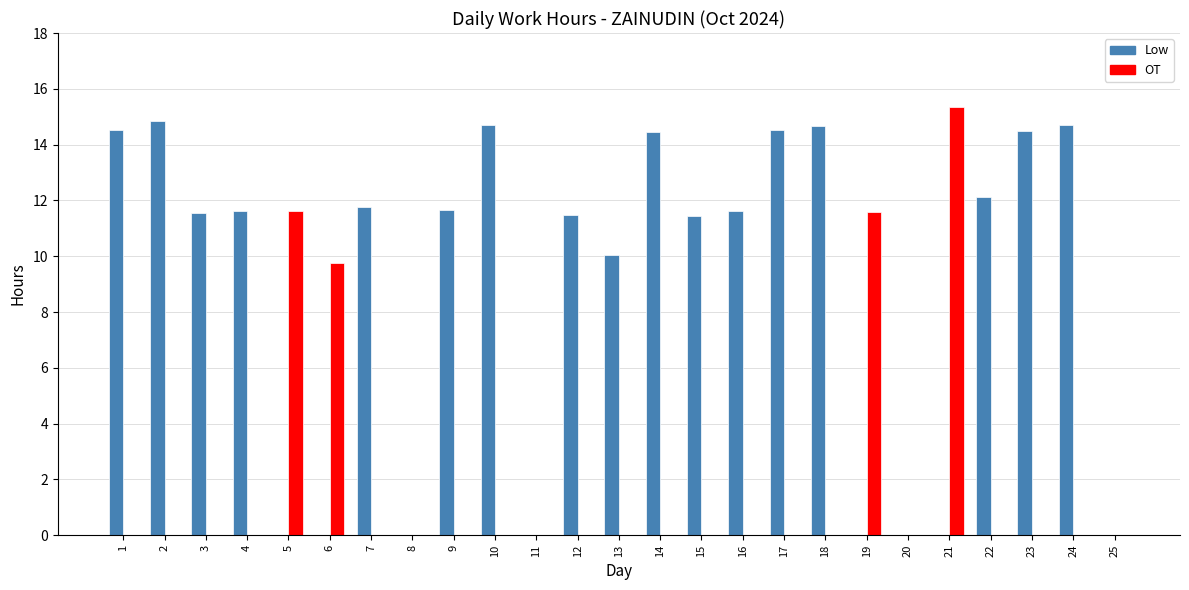

What is the sum of all Low values?

220.3